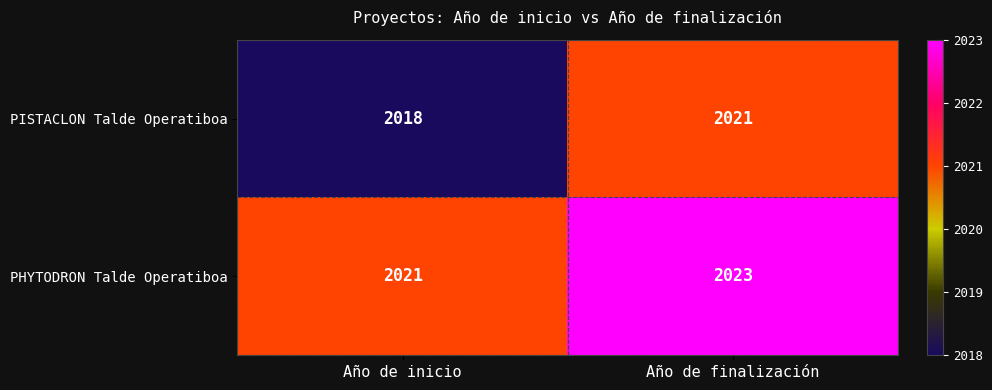

The PHYTODRON Talde Operatiboa series shows 3526 at Año de finalización. True or false?

False